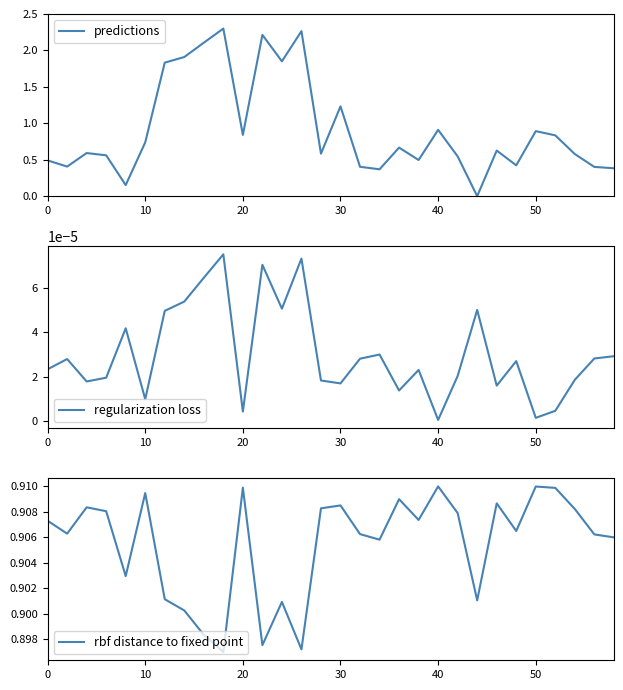

The predictions series shows 0.5 at 30. True or false?

False